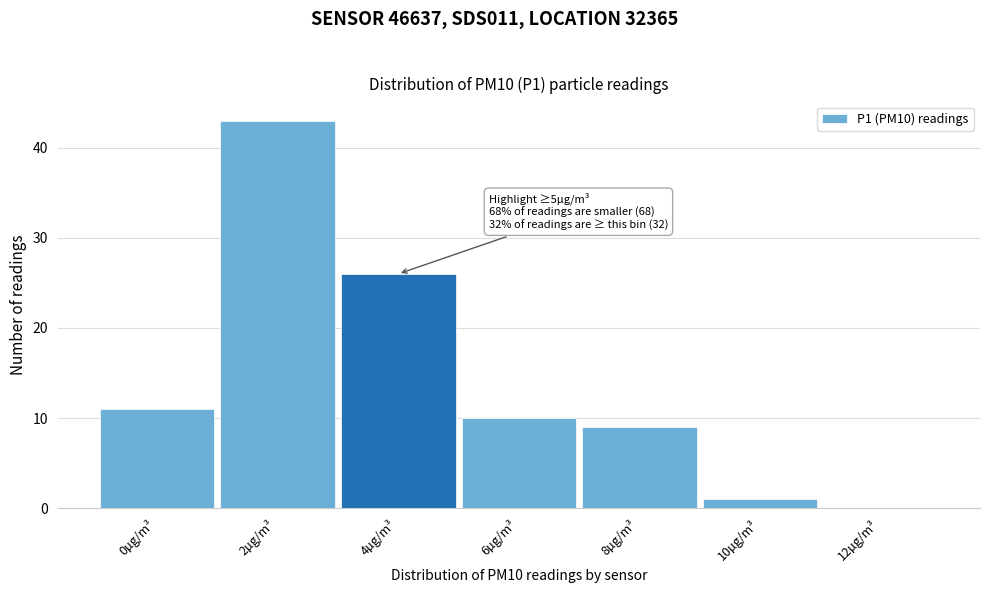

Reading right to left, transcribe all the data shown in this chart.

12µg/m³=0	10µg/m³=1	8µg/m³=9	6µg/m³=10	4µg/m³=26	2µg/m³=43	0µg/m³=11